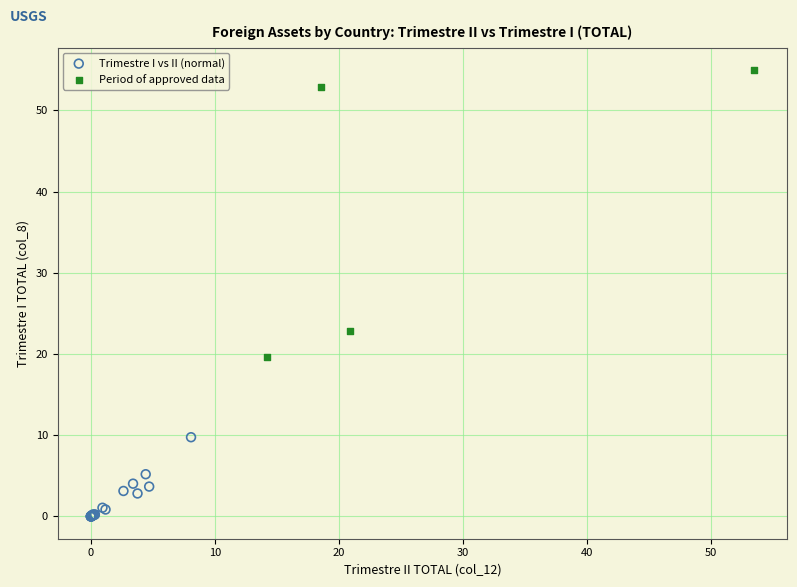

Which series contains the lowest Y value?

Trimestre I vs II (normal)